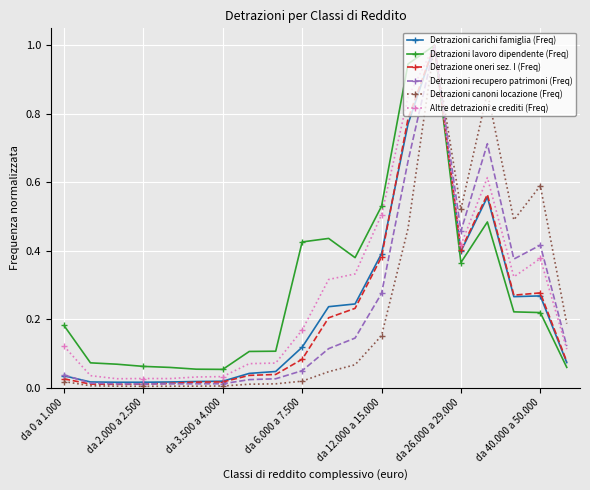

Which series has the largest range (max minus min)?

Detrazioni canoni locazione (Freq)